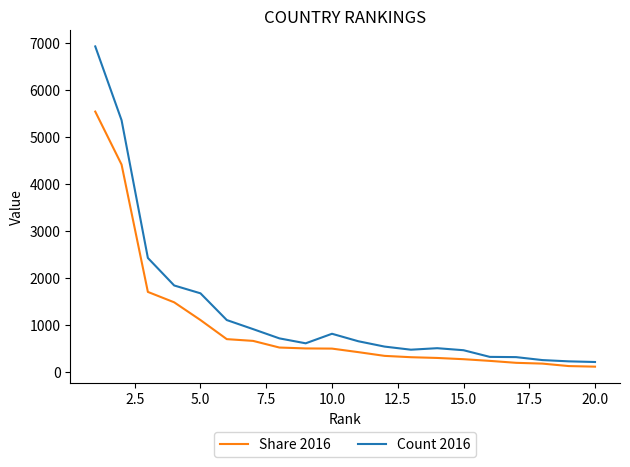

Rank the series by their maximum value, from highest to lowest.

Count 2016, Share 2016